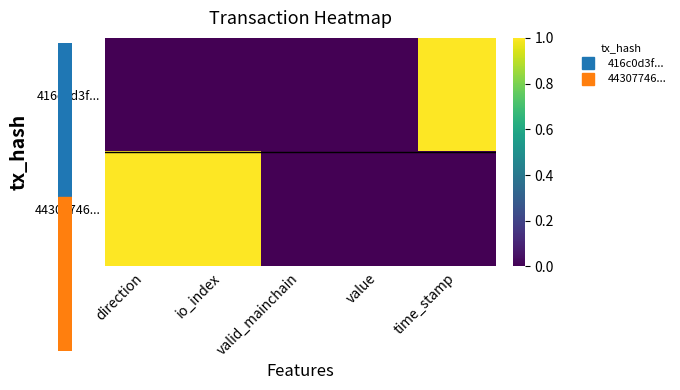

At which category is the sum across all series the highest?

direction